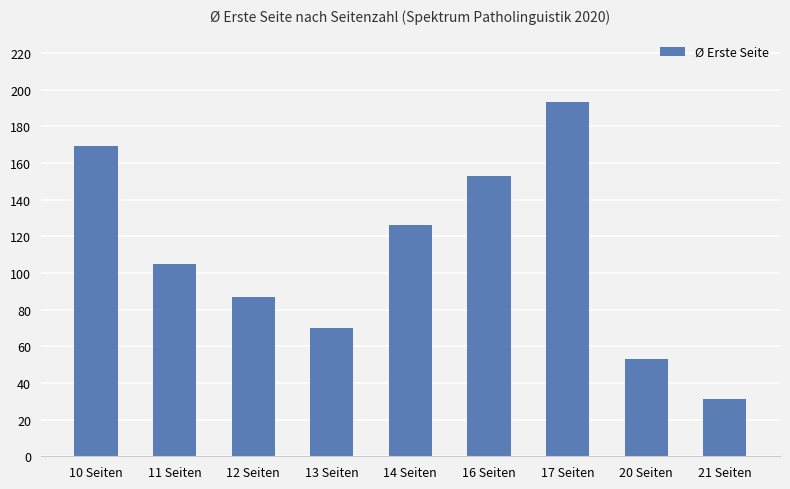

List the labels in order of value, smallest first.

21 Seiten, 20 Seiten, 13 Seiten, 12 Seiten, 11 Seiten, 14 Seiten, 16 Seiten, 10 Seiten, 17 Seiten